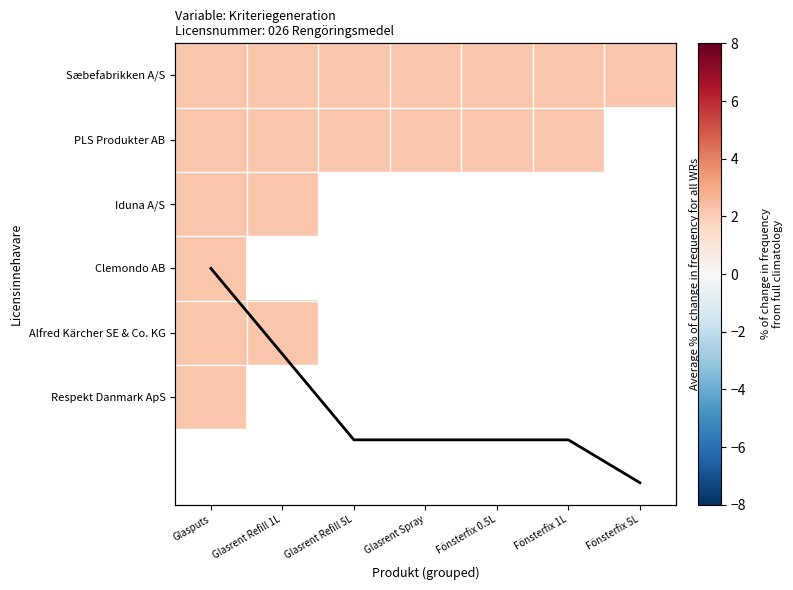

Is it true that PLS Produkter AB equals 2.2 at Glasputs?

True